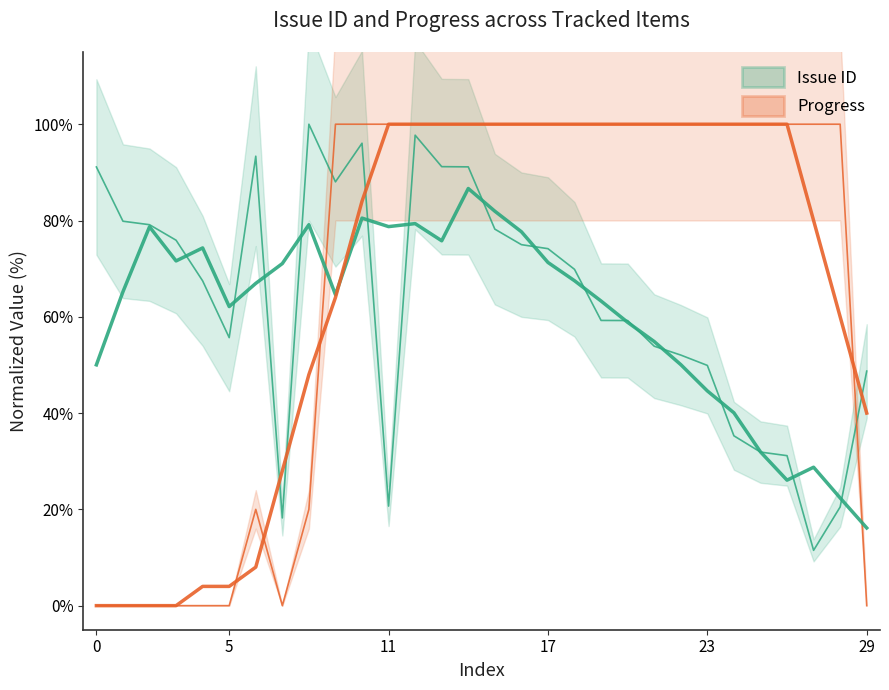

How many times do Issue ID and Progress cross each other?

2